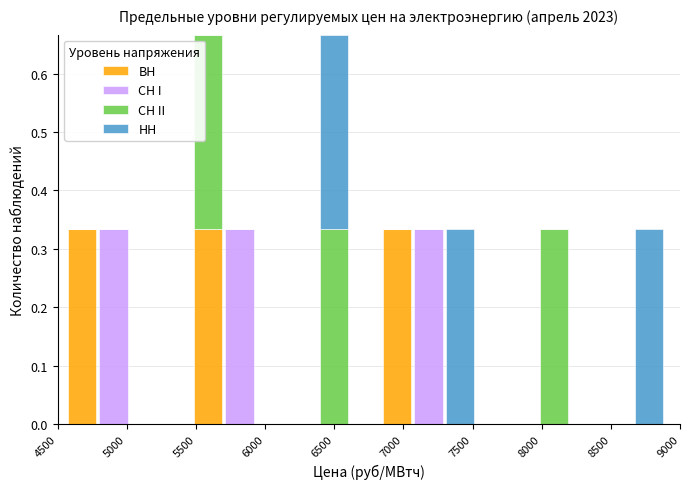

What is the total height of the stacked bar covering 4800 to 5000 on the x-axis? Neither the bar edges nor the heights are printed on the chart, so give them approximately, as read against the axes.

0.33